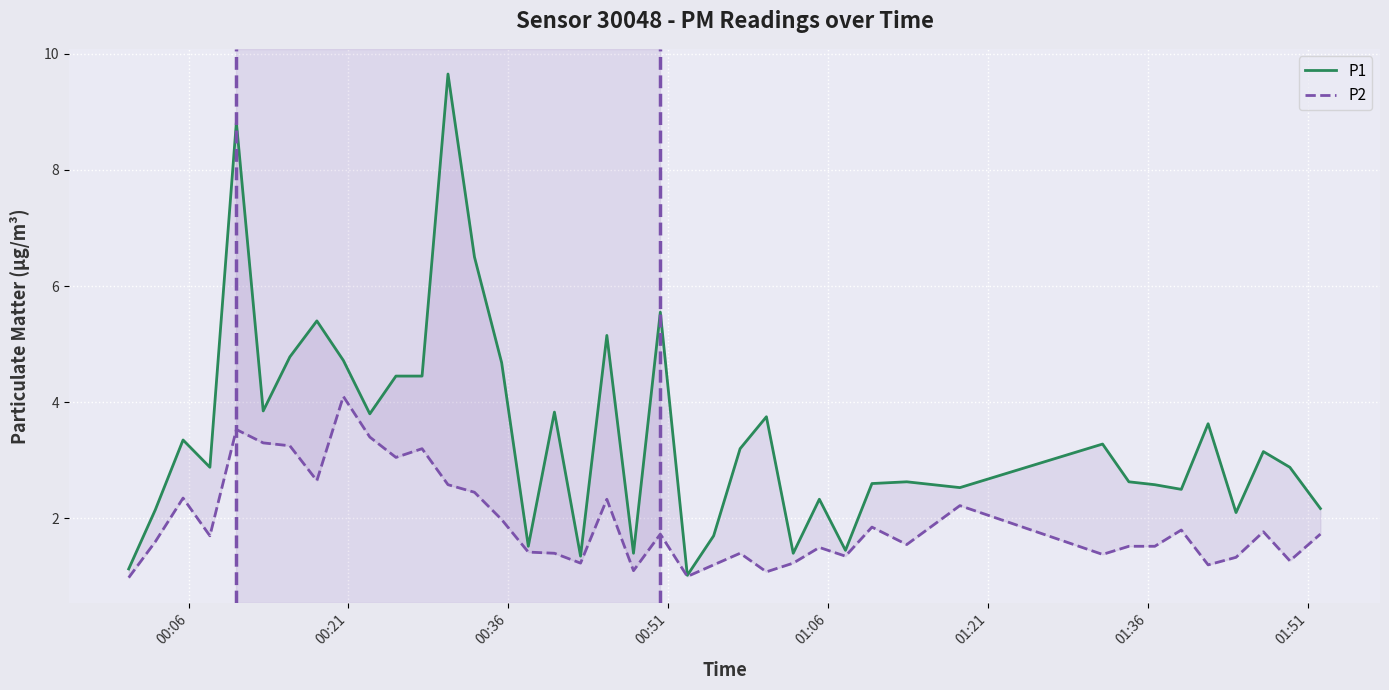

Which series changed the most between 01:06 and 01:51?

P1